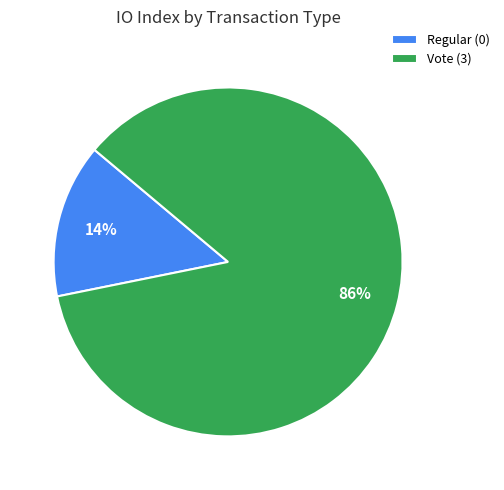

Which category has the smallest portion of the pie?

Regular